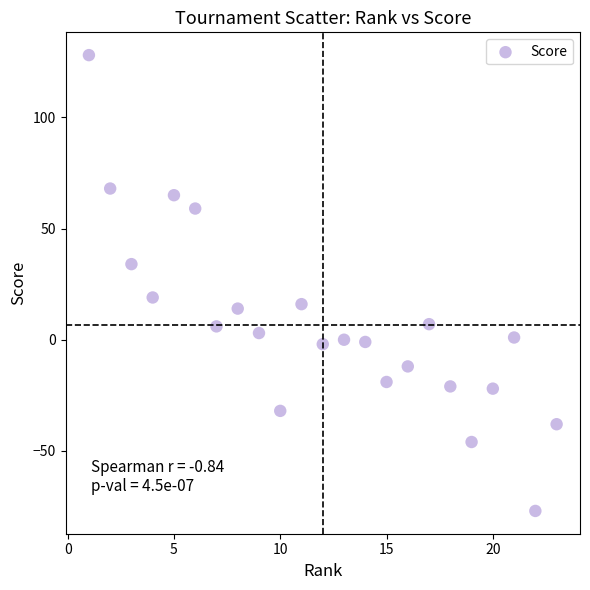

What Y value in the scatter plot is closest to 25?

19